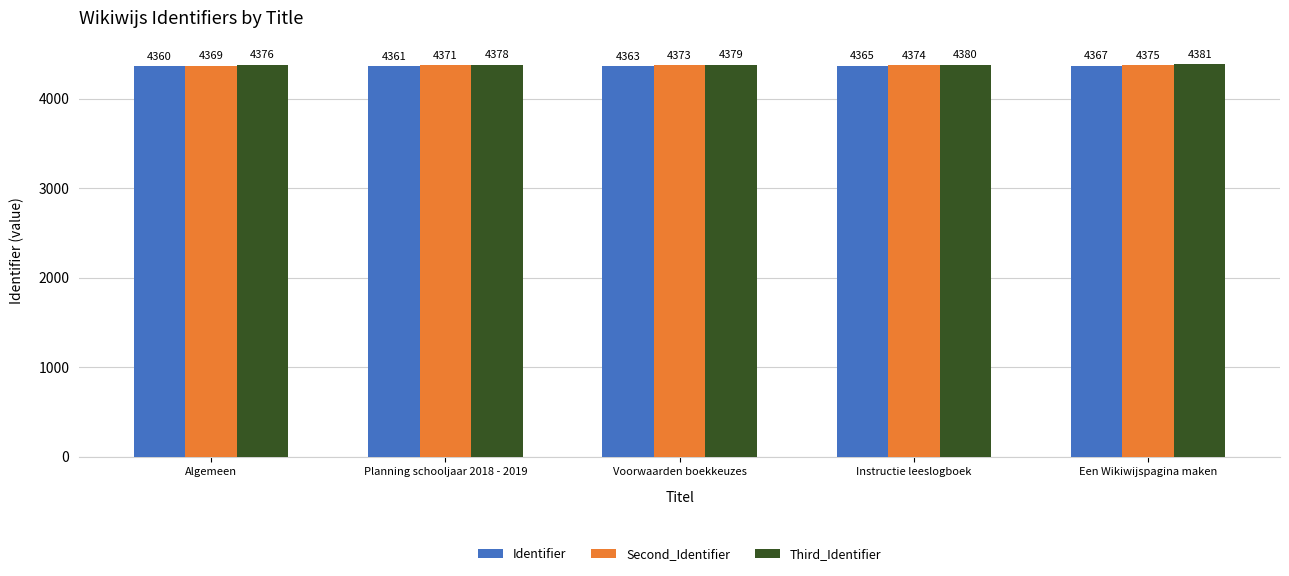

How many bars are there in total?

15